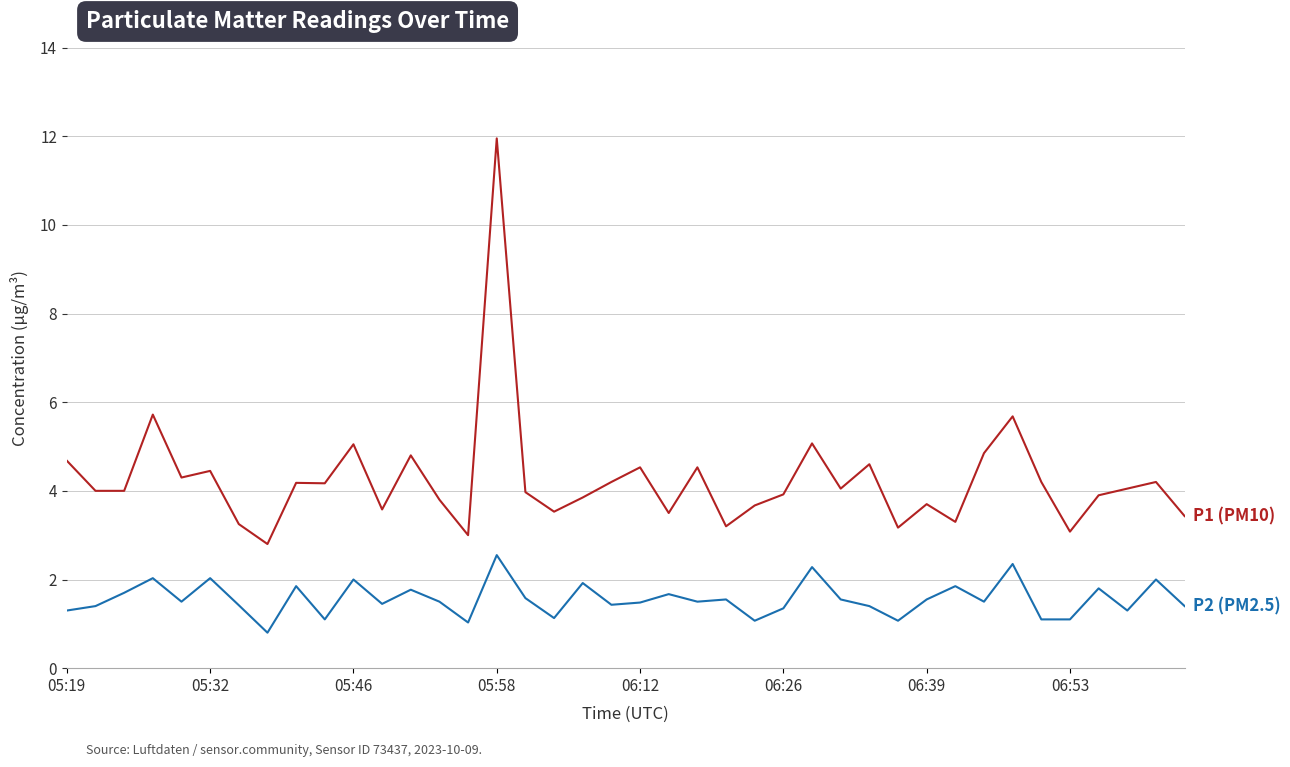

What is the minimum value shown in the chart?

0.8